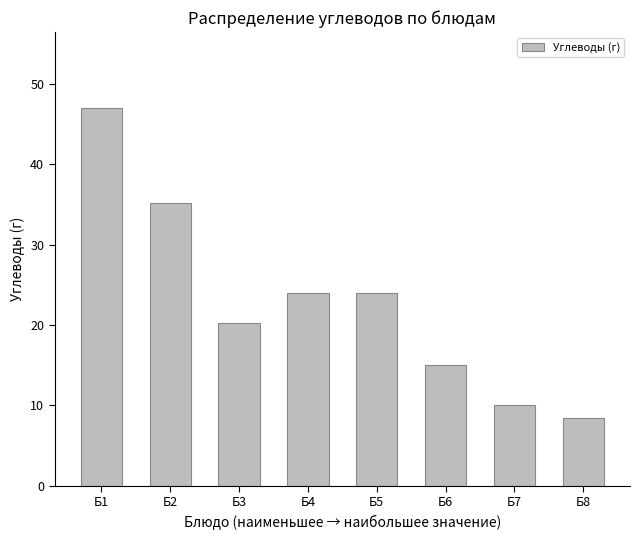

Reading right to left, what are all the values shown in this chart?

8.5	10.0	15.0	24.0	24.0	20.3	35.2	47.0